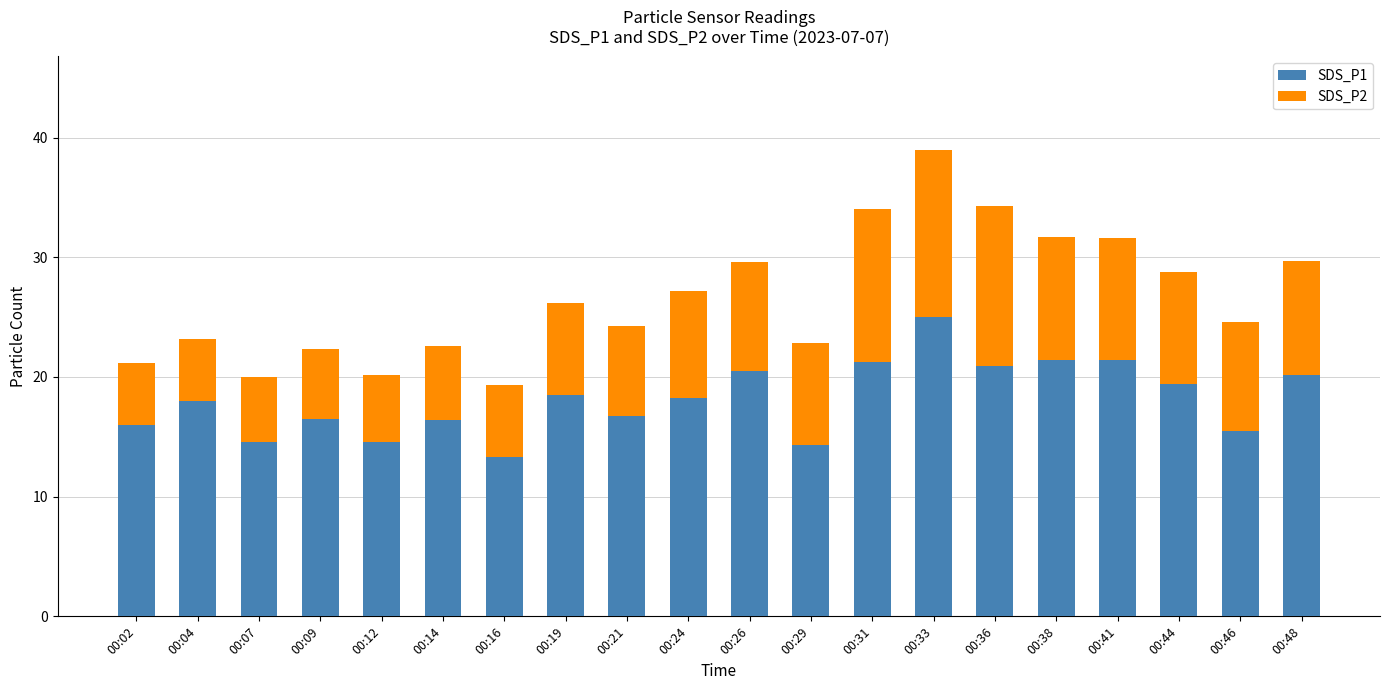

What is the value of the SDS_P1 bar at the 15th from the left?

20.9